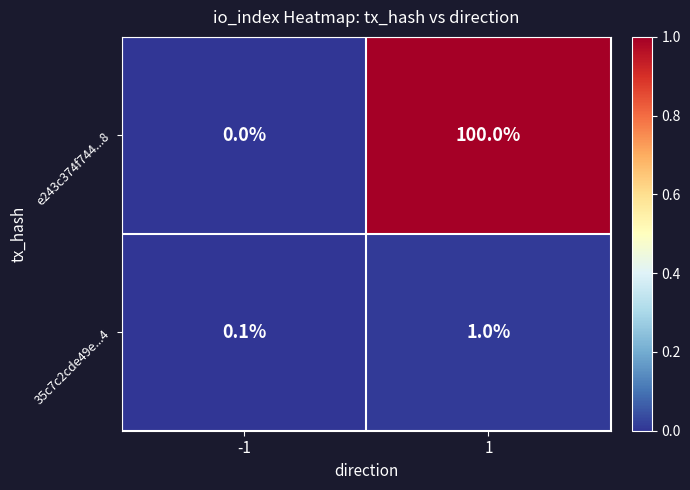

What is the difference between the highest and lowest values at 1?

99.0